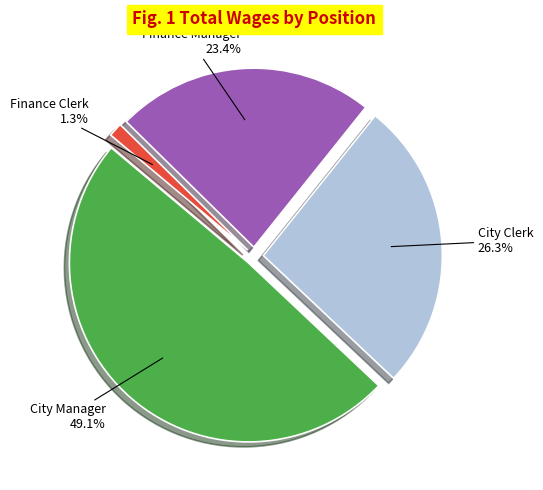

How many segments does this pie chart have?

4